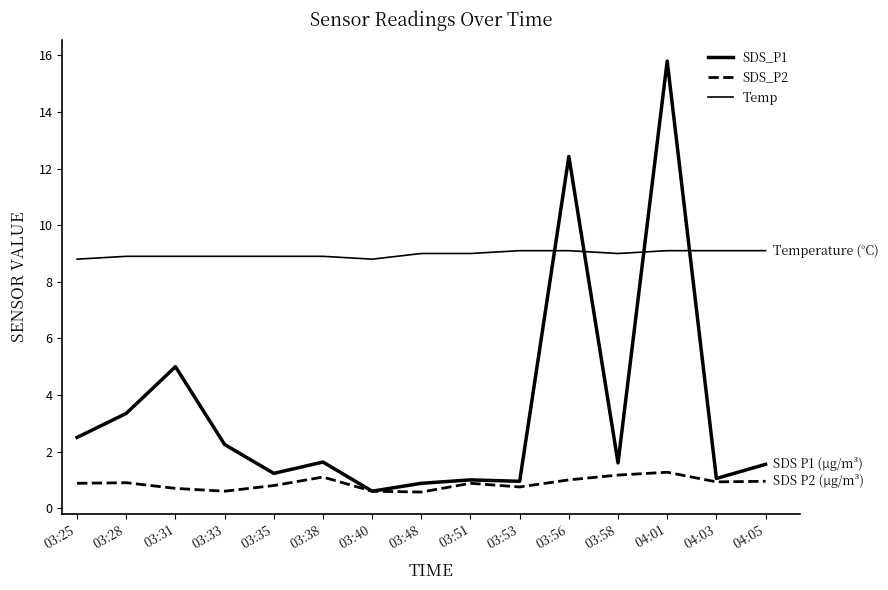

At which category does the chart reach its minimum across all series?

03:48